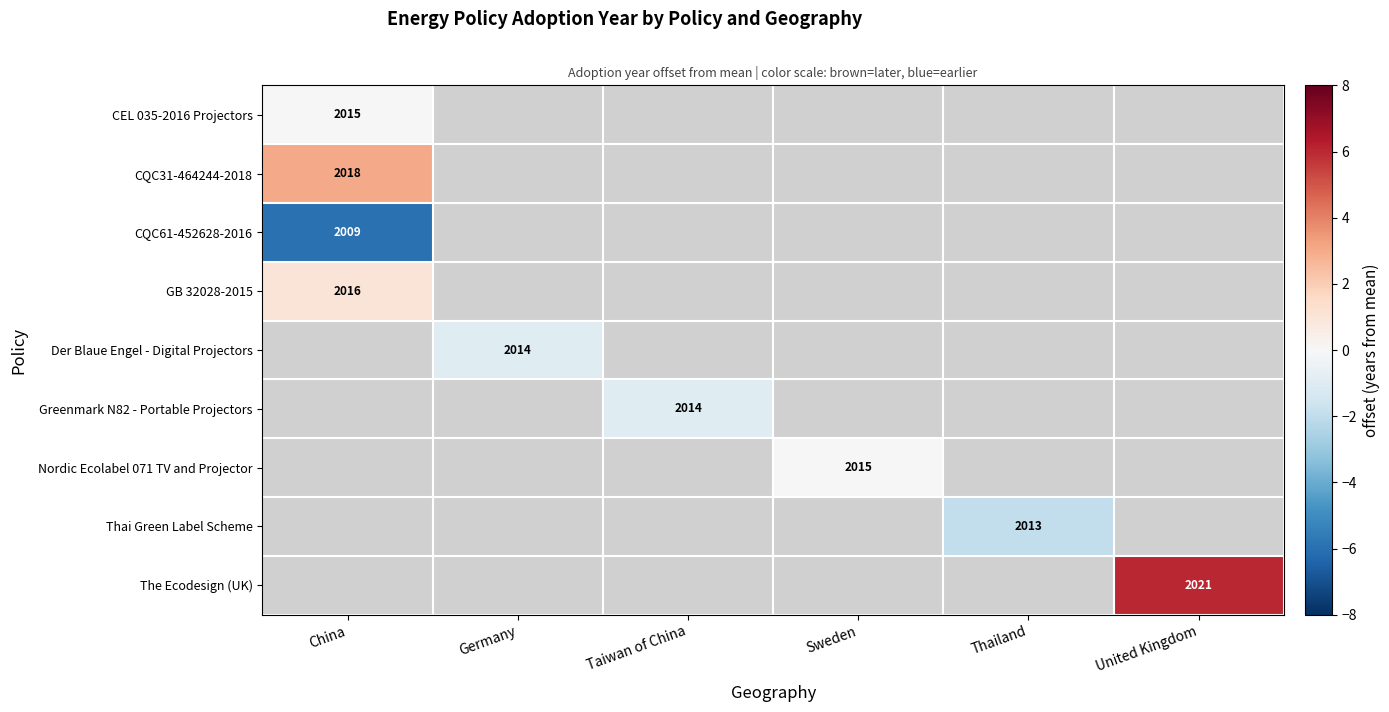

Is it true that GB 32028-2015 equals 3033 at China?

False